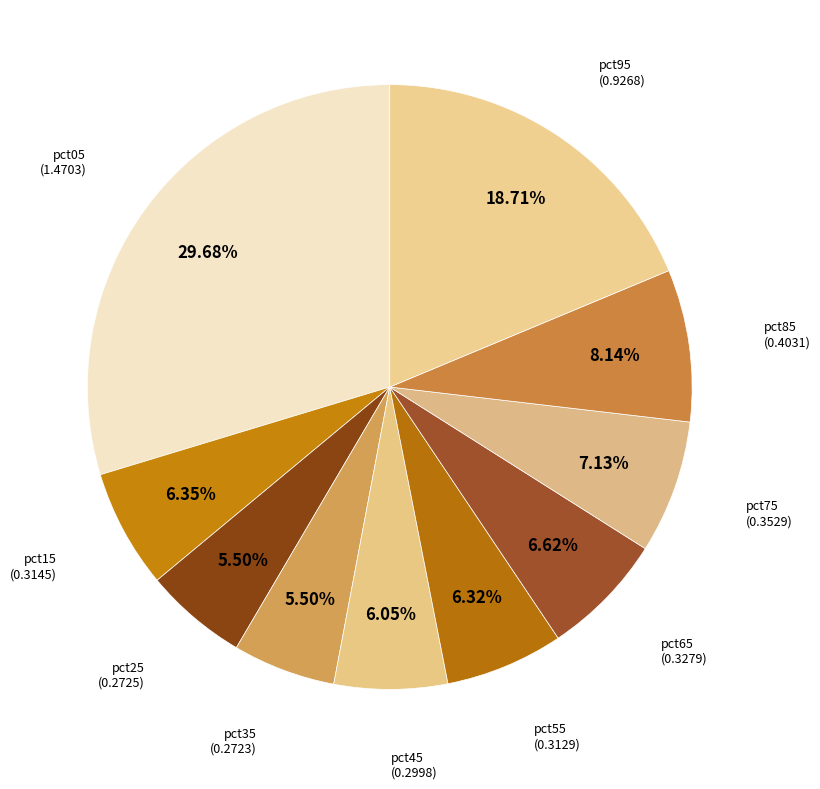

How many slices are in this pie chart?

10